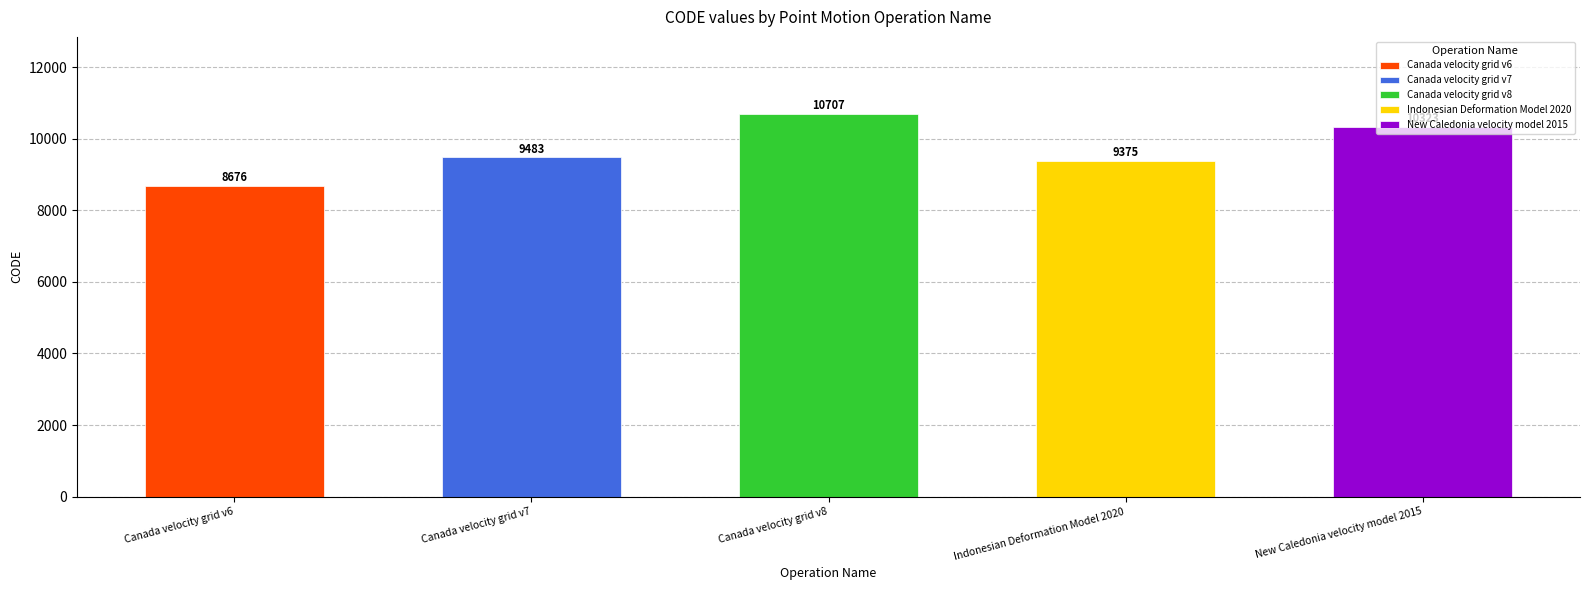

What is the greatest value displayed?

10707